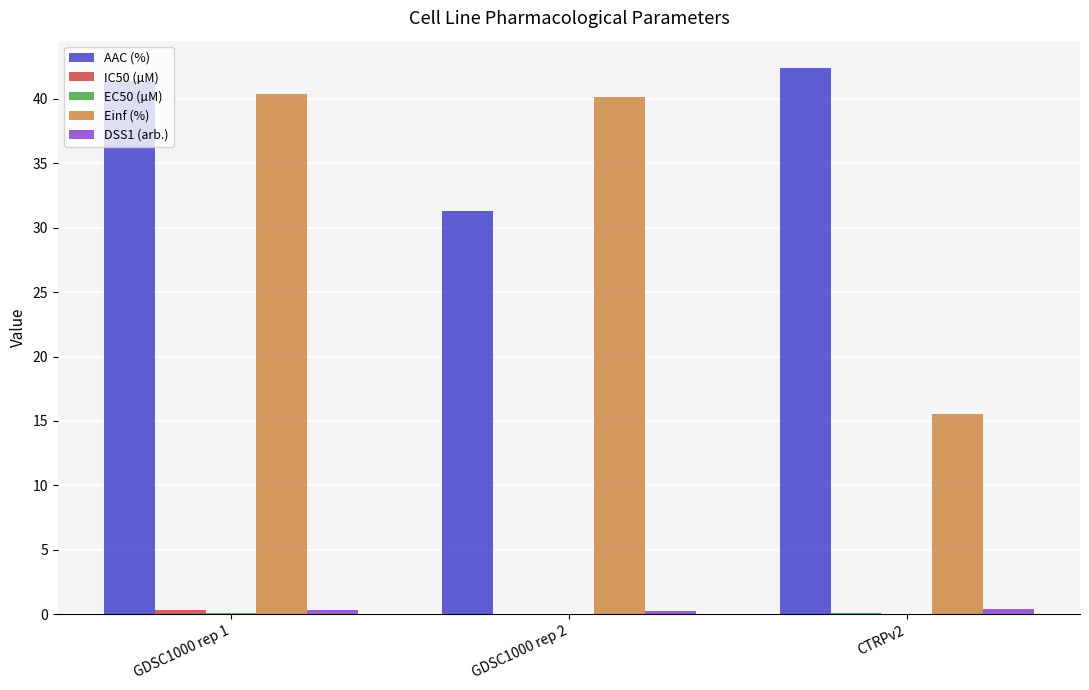

Between GDSC1000 rep 1 and GDSC1000 rep 2, which series saw the biggest shift?

AAC (%)